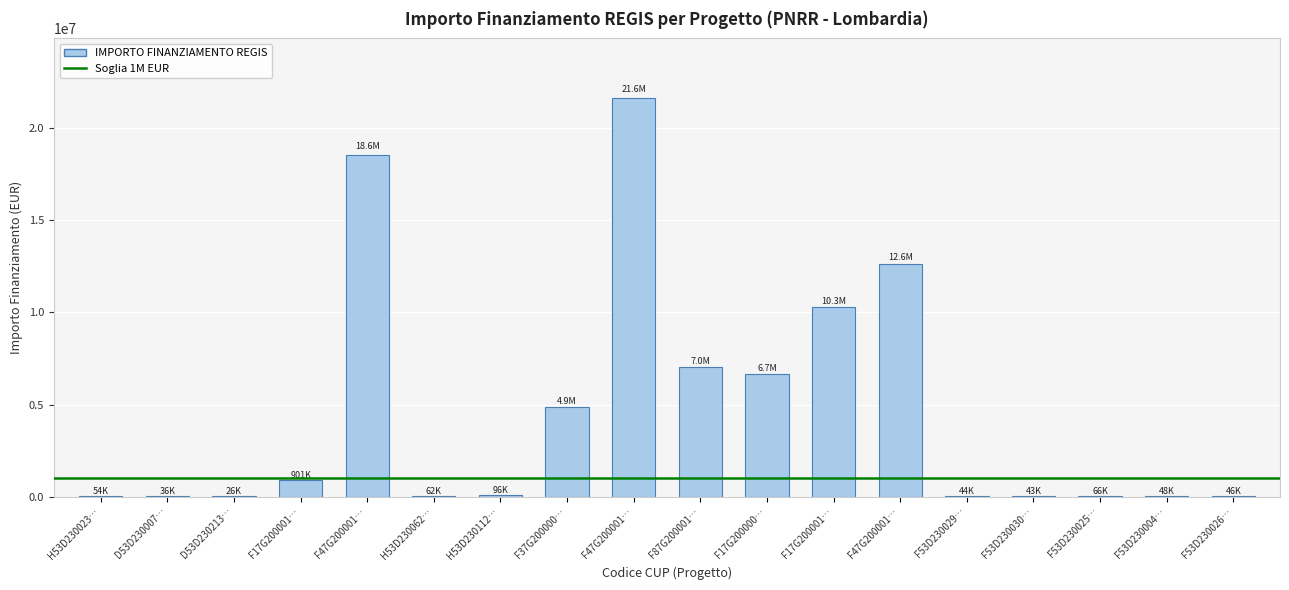

How many categories are shown in the chart?

18